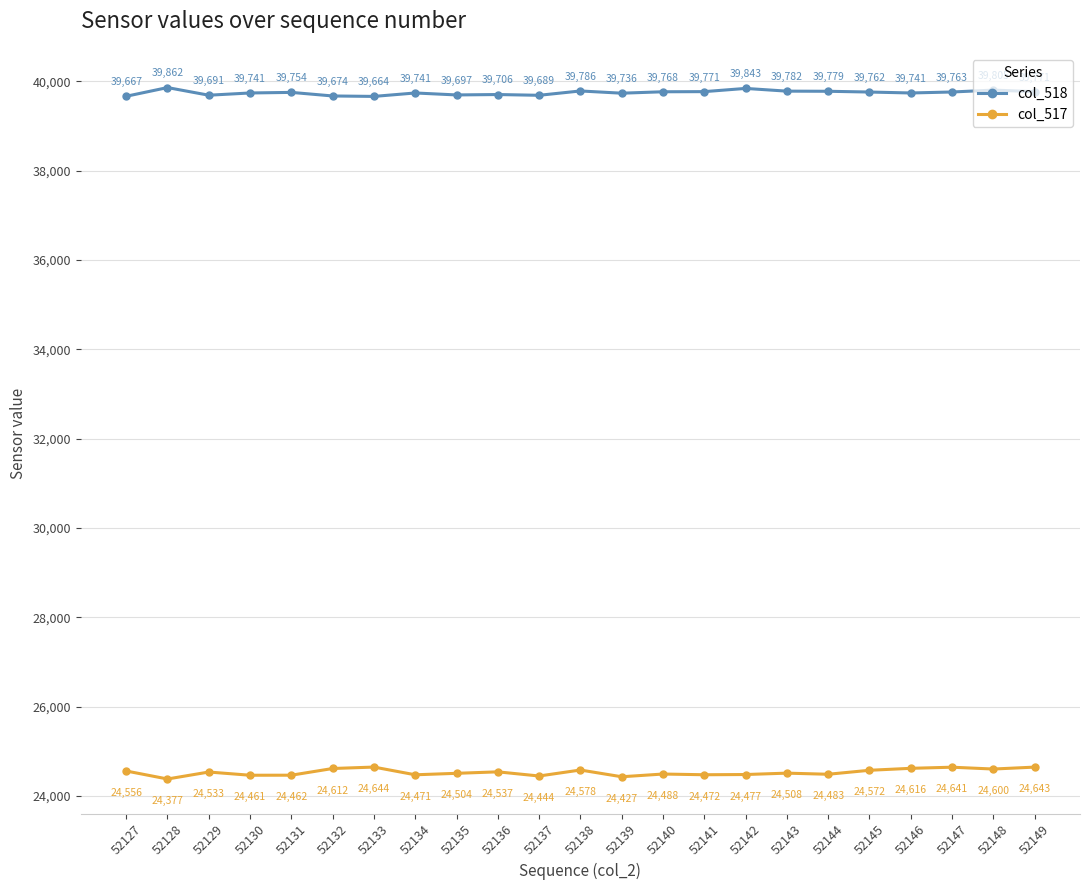

At which label does col_518 first exceed 39754?

52128